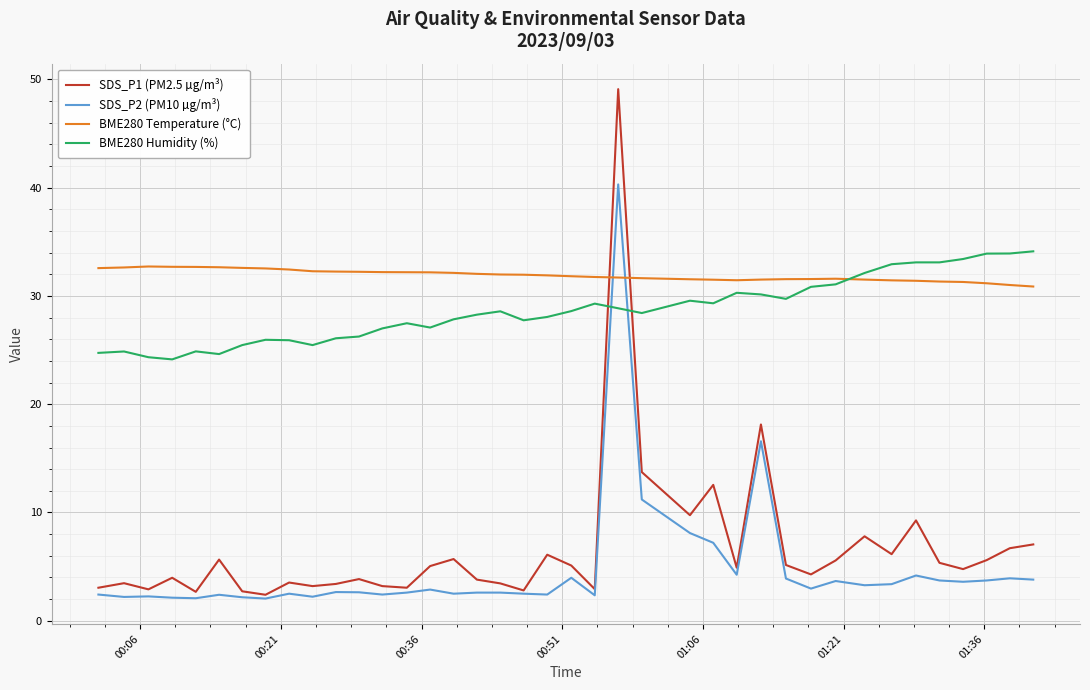

After their last crossing, which series has the higher values: SDS_P2 (PM10 µg/m³) or BME280 Temperature (°C)?

BME280 Temperature (°C)